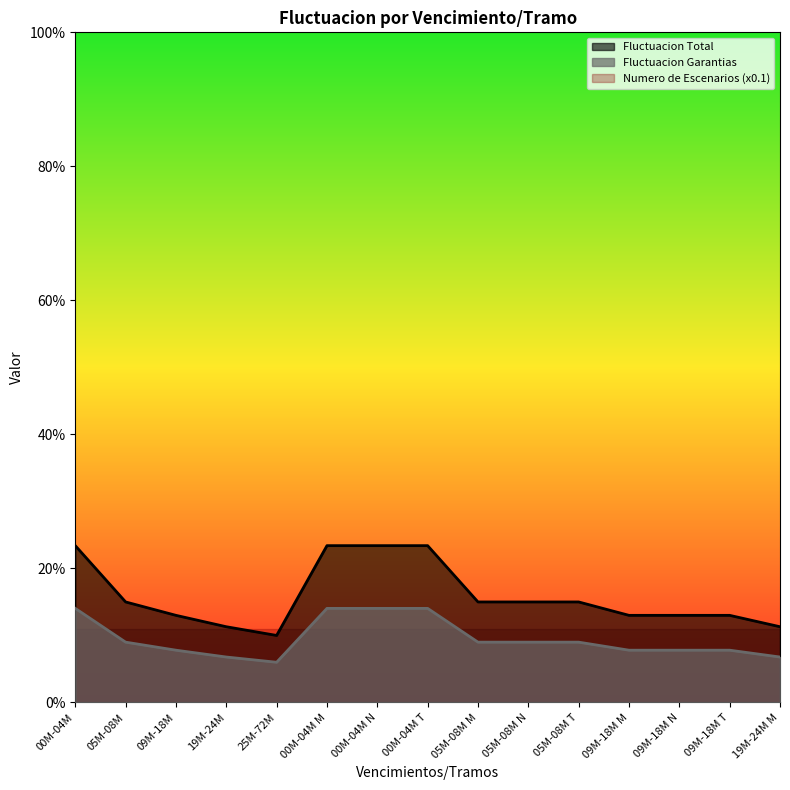

At which category does the chart reach its peak across all series?

00M-04M